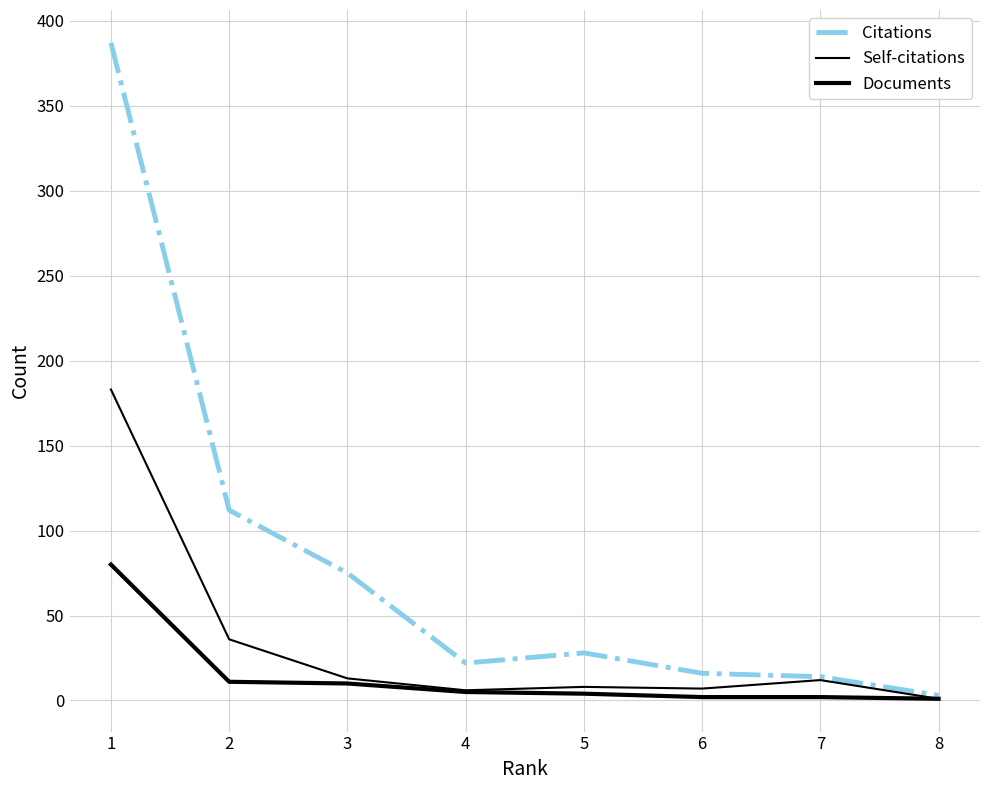

What is the value of the Self-citations point at the 3rd from the left?

13